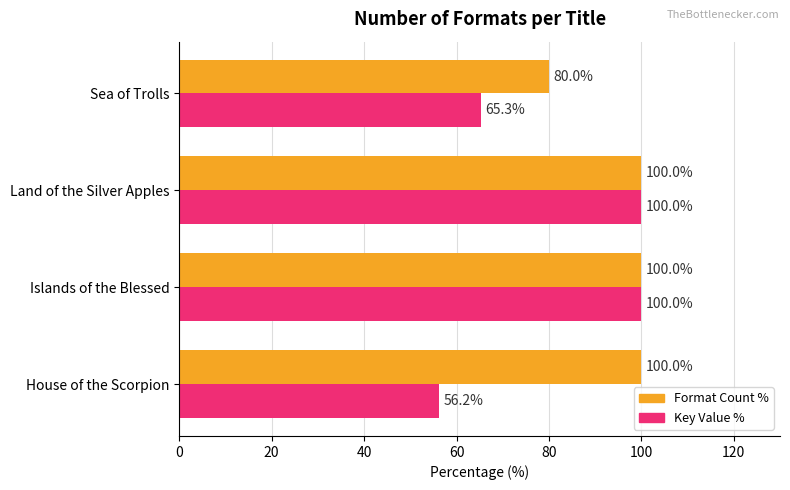

How many data points in Key Value % are less than 99?

2